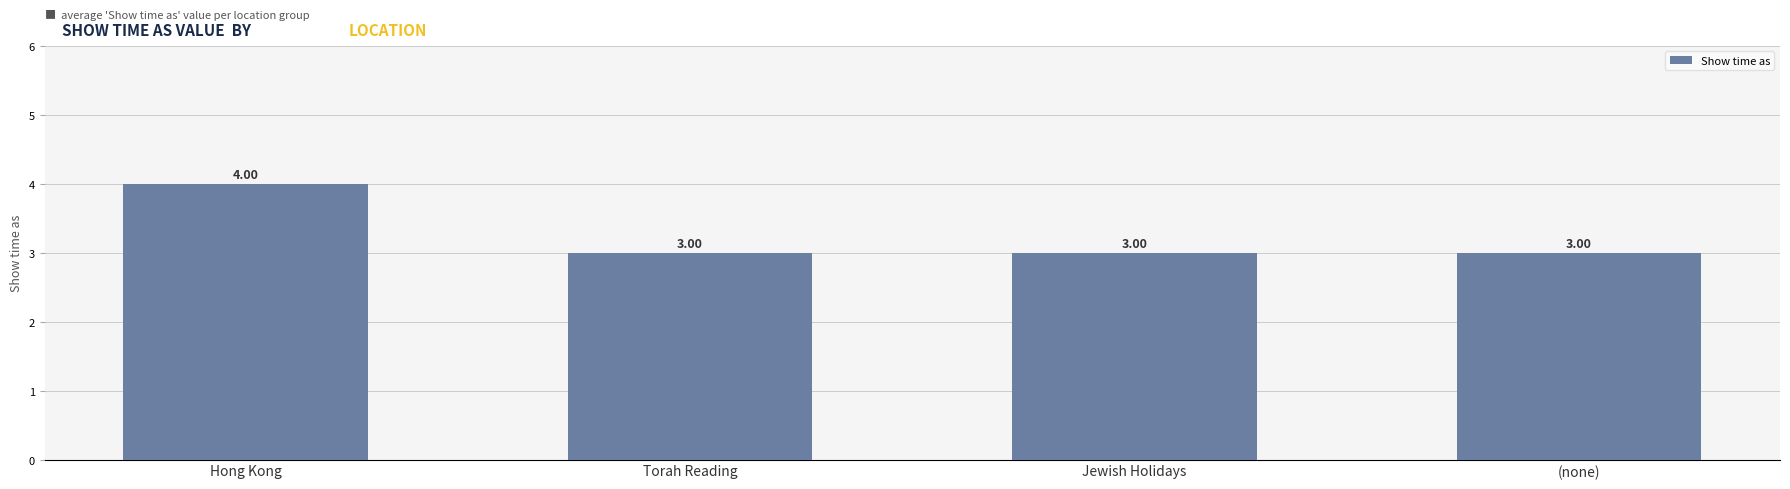

The chart shows a value of 3 at Torah Reading. True or false?

True